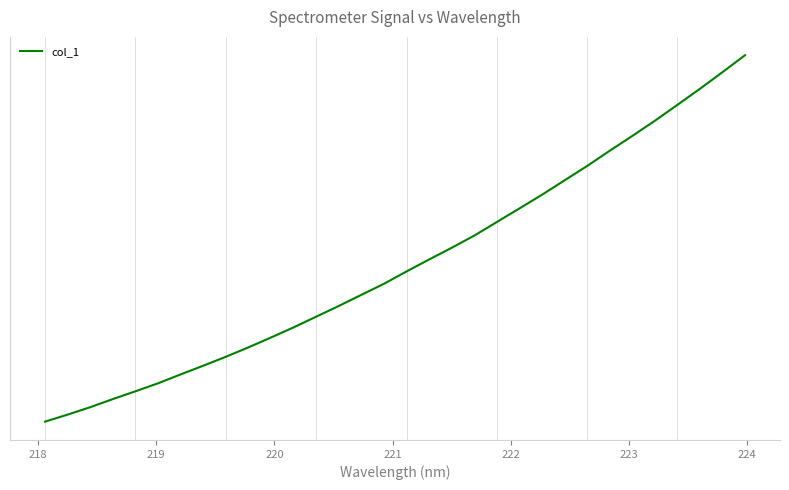

What is the sum of all values?

13.8